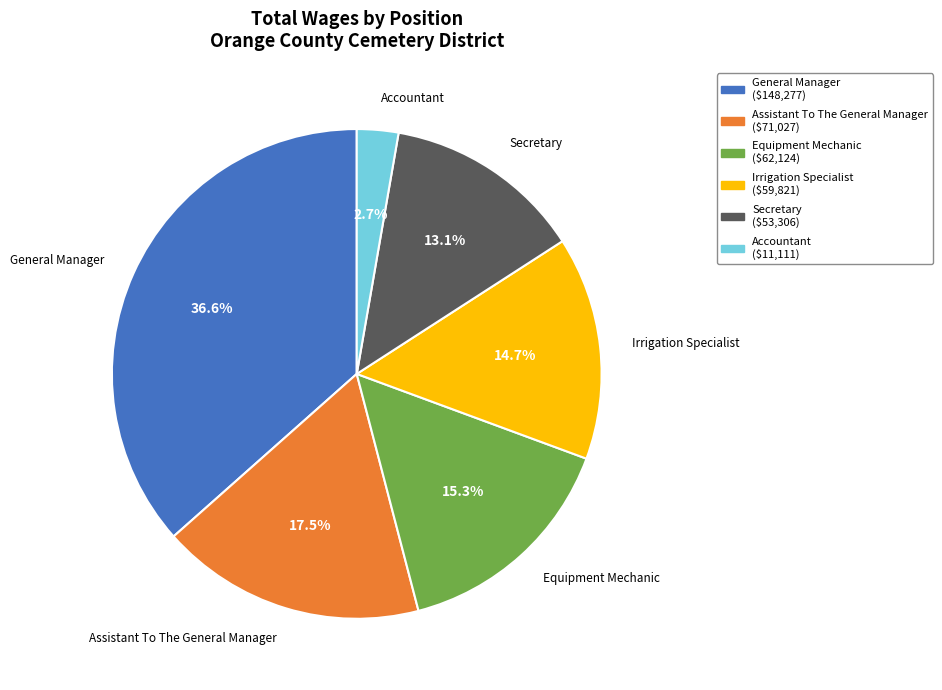

To the nearest percent, what is the combined percentage of Secretary and Accountant?

16%